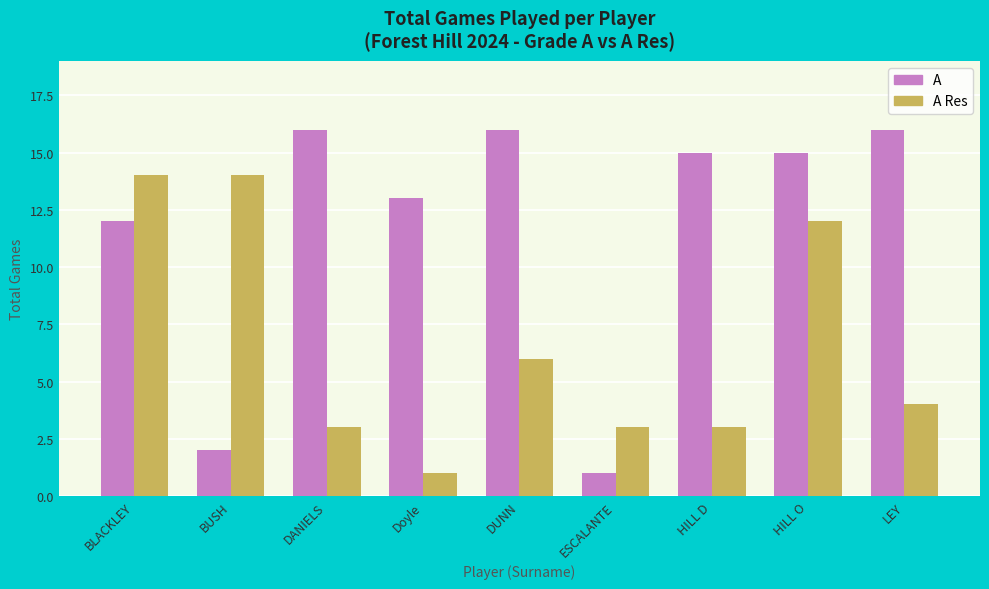

What is the difference between the second highest and second lowest values in the A series?

14